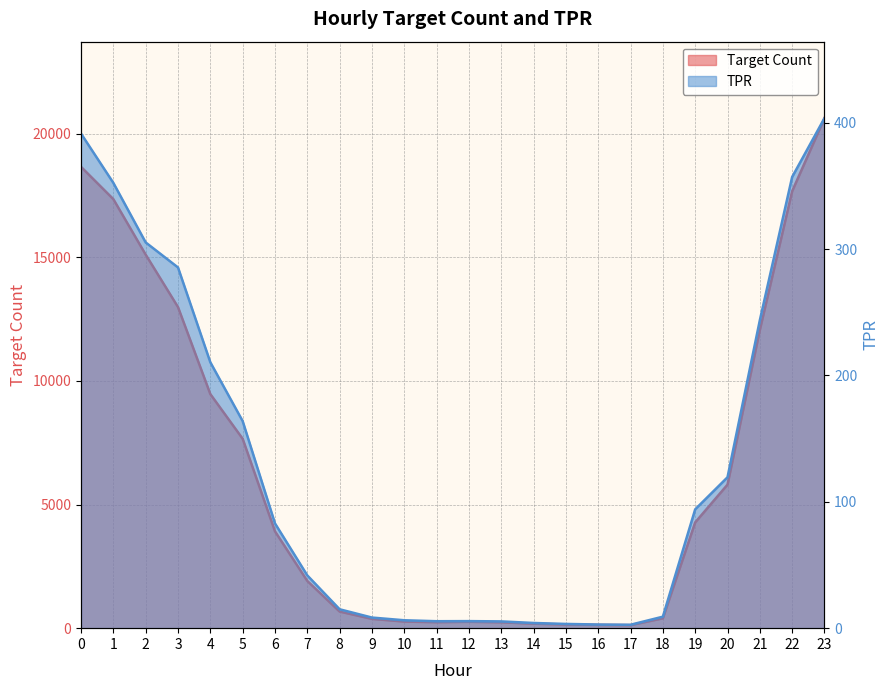

At which category does the chart reach its peak across all series?

23